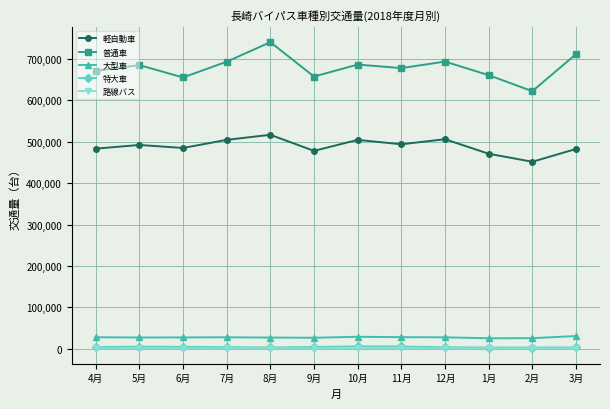

How many lines are shown in the chart?

5